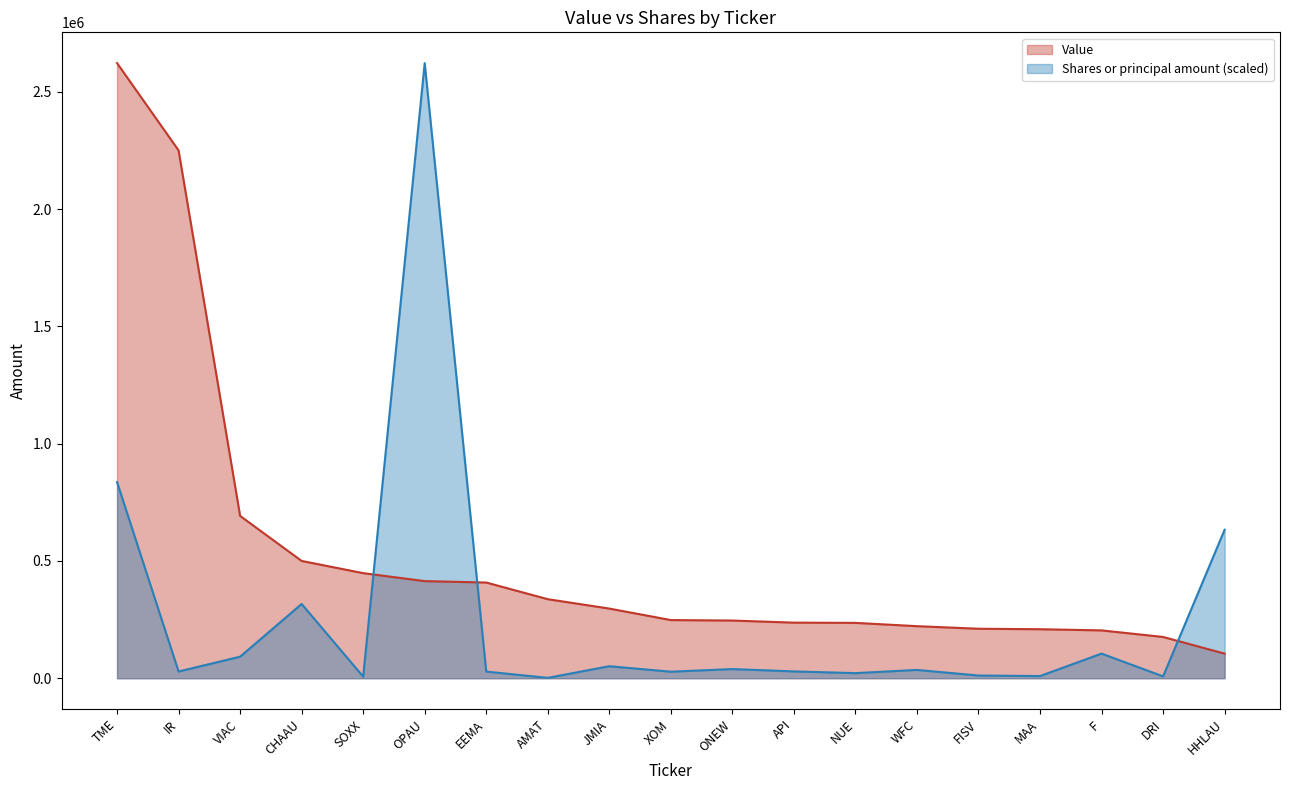

Where do Shares or principal amount and Value first cross each other?

SOXX and OPAU